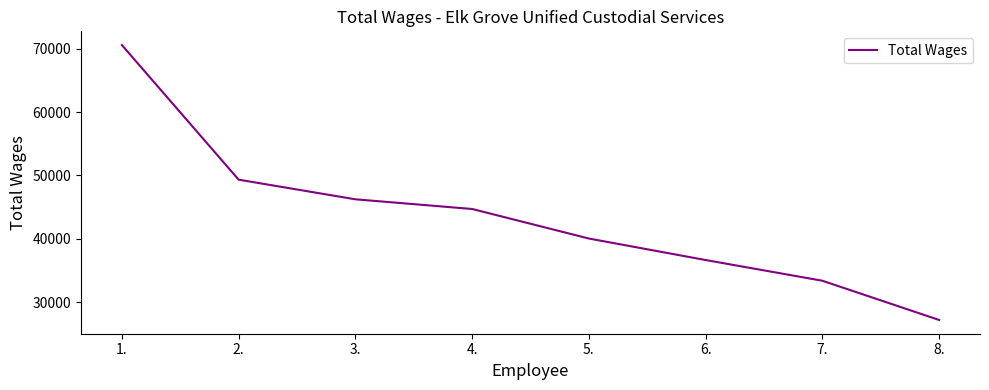

Is it true that the value at 4. is 44696?

True